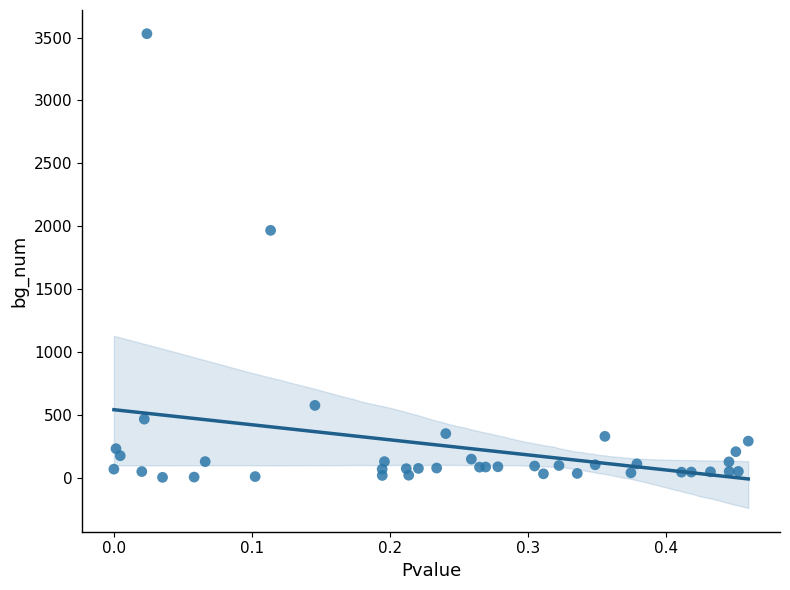

What Y value in the scatter plot is closest to 1767?

1967